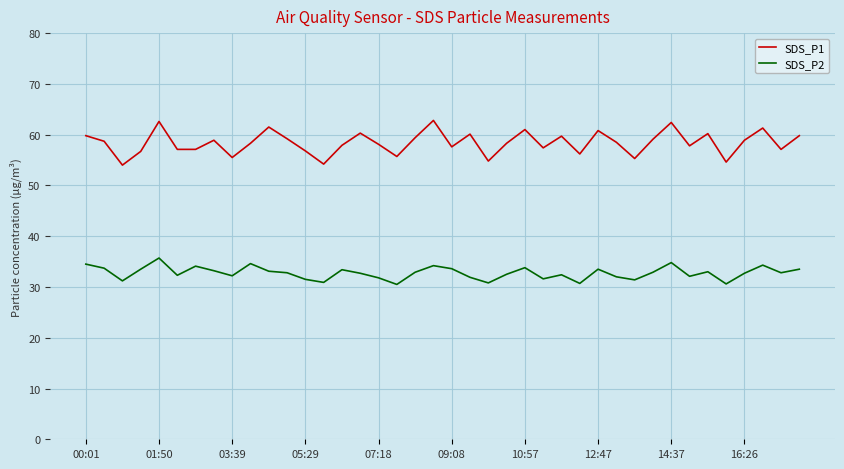

At how many categories does at least one series exceed 34?

40